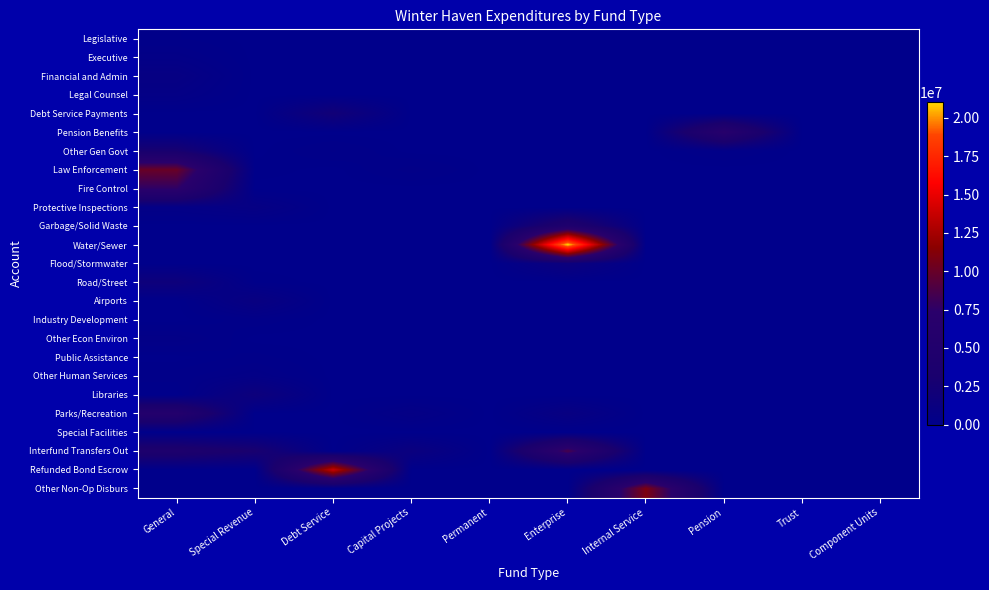

Which has a higher value, Special Revenue or Permanent?

Special Revenue